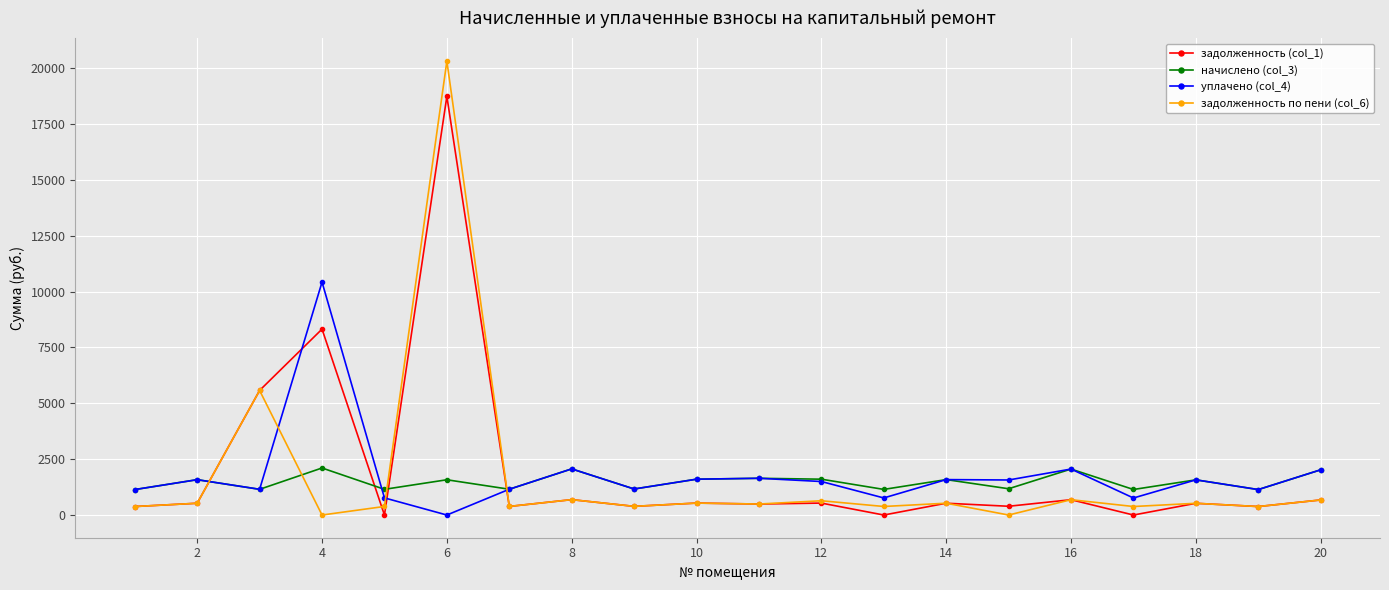

Rank the series by their maximum value, from lowest to highest.

начислено (col_3), уплачено (col_4), задолженность (col_1), задолженность по пени (col_6)